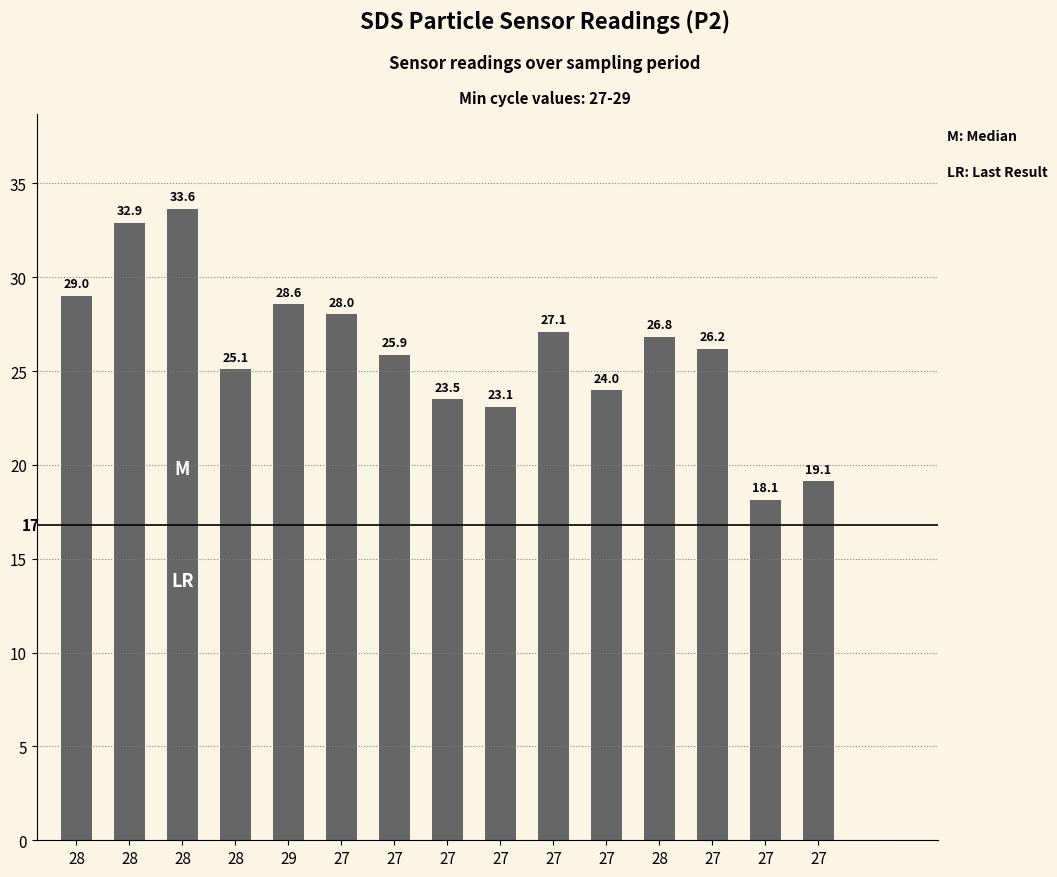

Does the chart contain stacked bars?

No